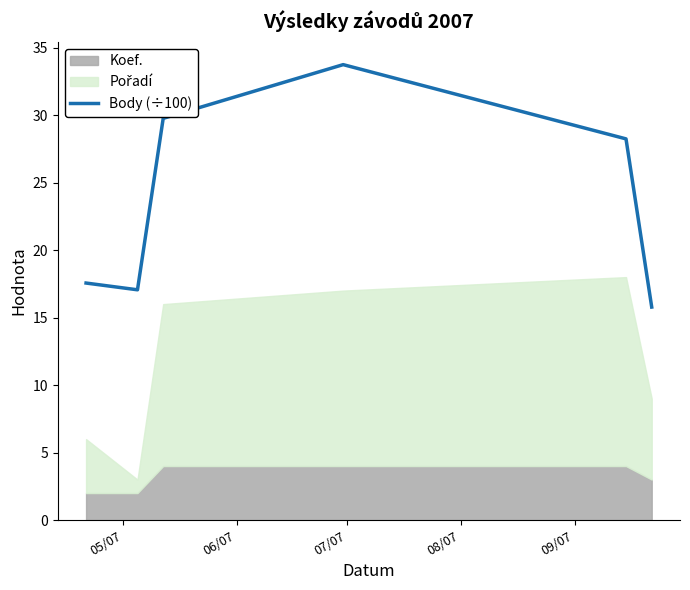

What is the maximum value shown in the chart?

33.7